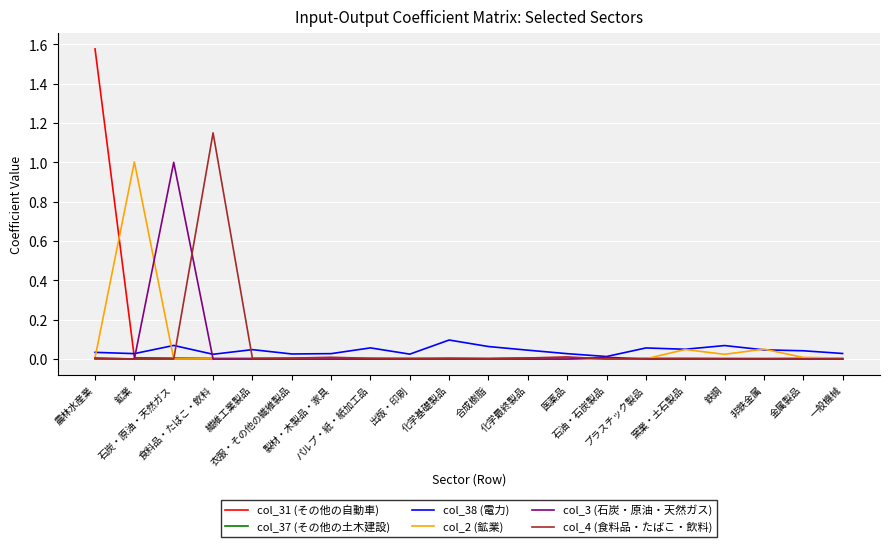

Which series has the widest spread of values?

col_31 (その他の自動車)